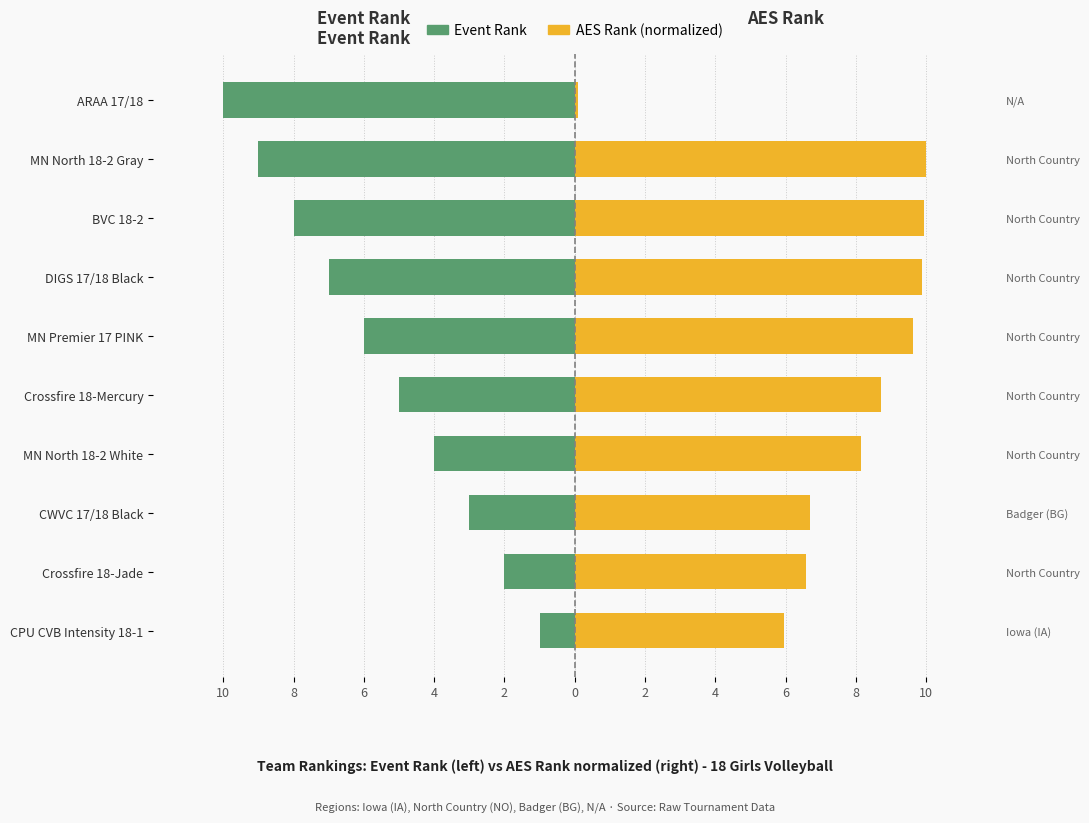

How many bars are there in total?

20